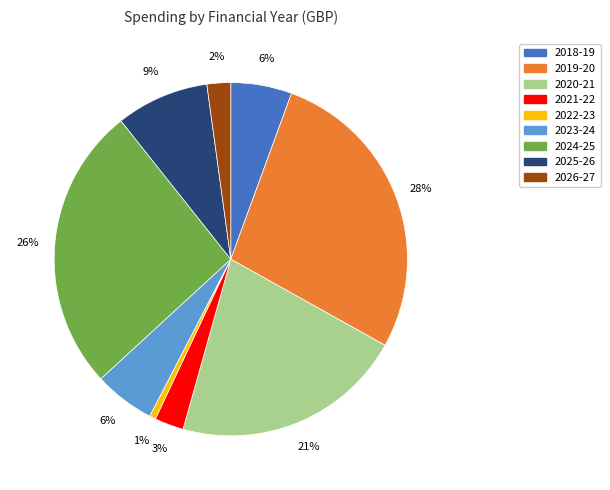

To the nearest percent, what is the average slice percentage?

11%